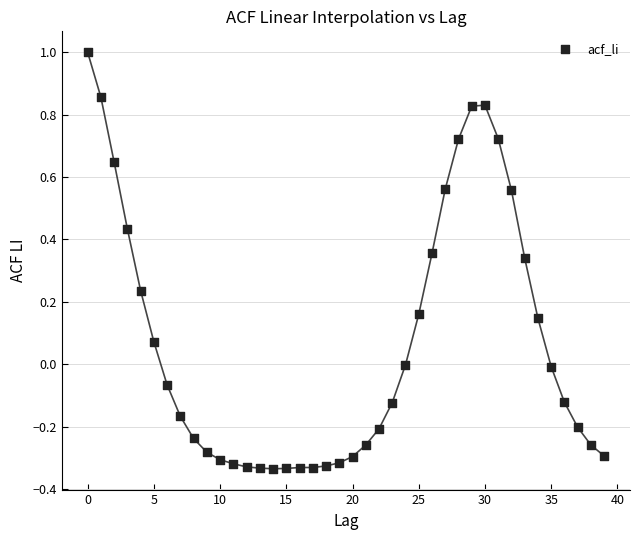

What is the range of Y values (max minus min)?

1.3